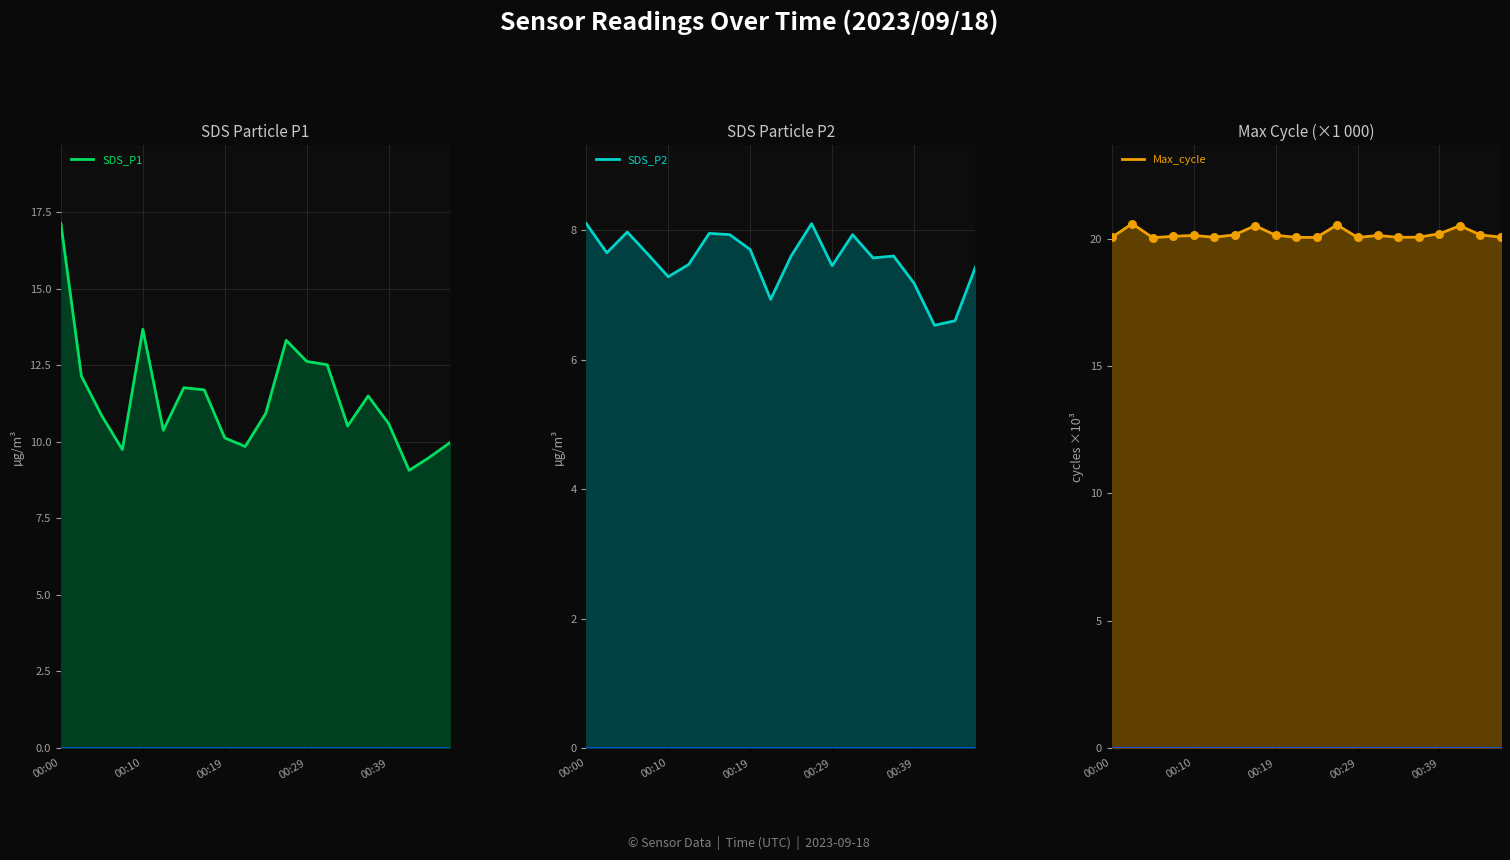

What are all the series names shown in the legend?

SDS_P1, SDS_P2, Max_cycle